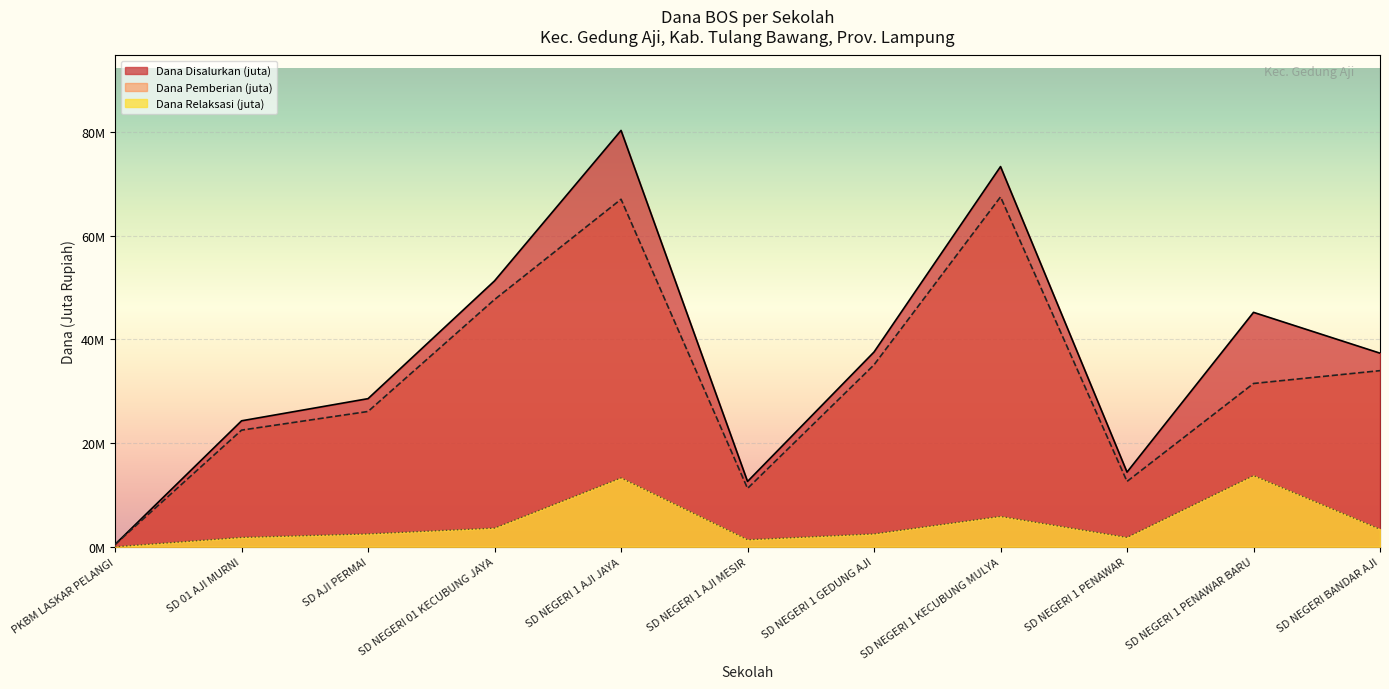

In Pemberian Relaksasi (Dana), how many points are lower than both neighbors (excluding endpoints)?

2